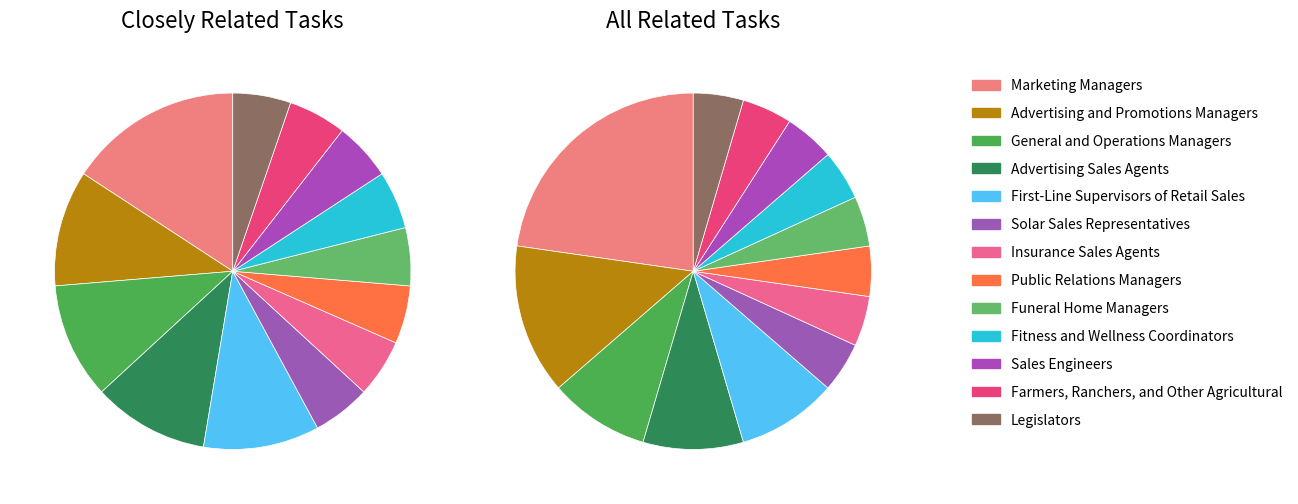

True or false: 3 accounts for 22% of the total.

False